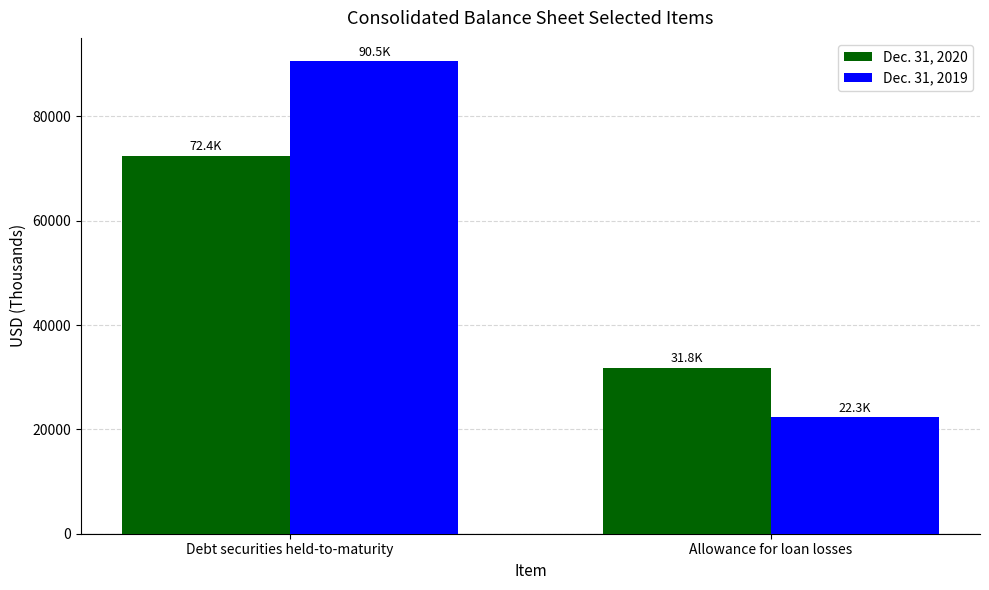

At how many categories does at least one series exceed 49566?

1